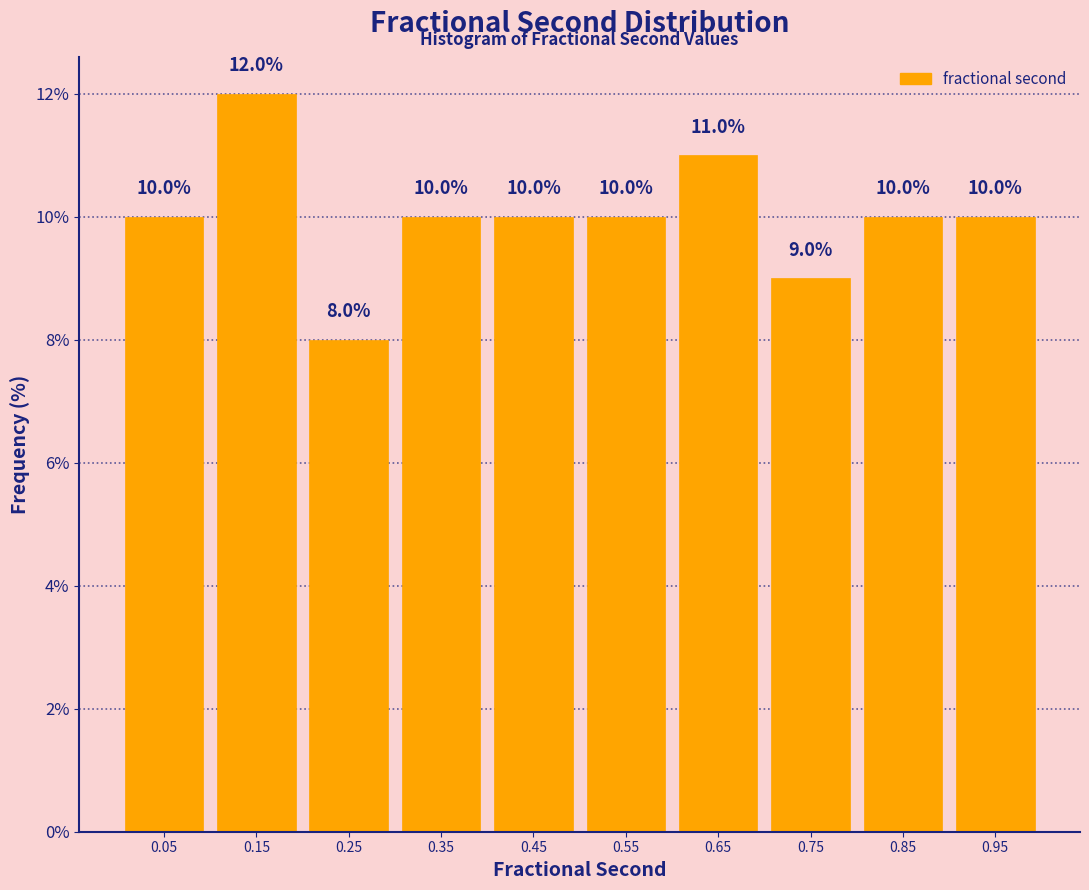

Reading left to right, list every bar in this chart as the range it spans on the x-axis followed by its height.

0.0 to 0.1: 10.0
0.1 to 0.2: 12.0
0.2 to 0.3: 8.0
0.3 to 0.4: 10.0
0.4 to 0.5: 10.0
0.5 to 0.6: 10.0
0.6 to 0.7: 11.0
0.7 to 0.8: 9.0
0.8 to 0.9: 10.0
0.9 to 1.0: 10.0